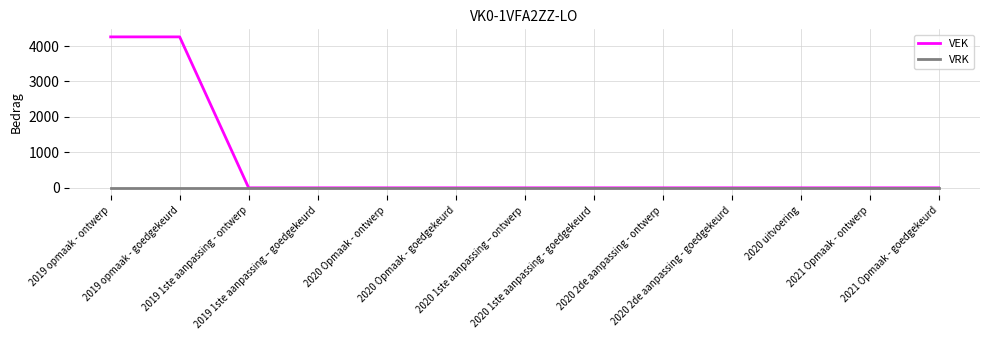

Rank the series by their average value, from lowest to highest.

VRK, VEK